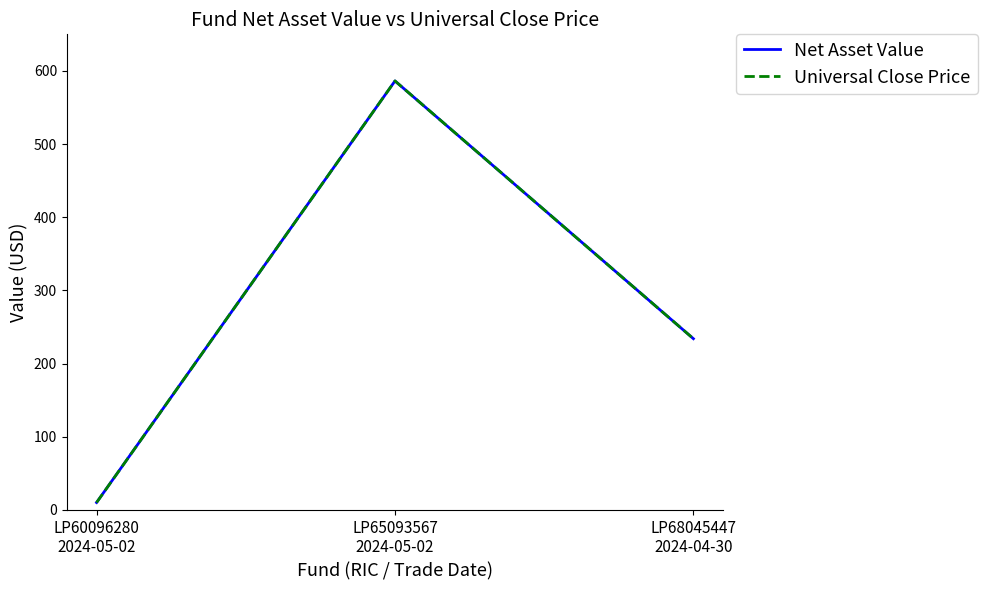

Read the Universal Close Price value at LP60096280
2024-05-02.

10.1